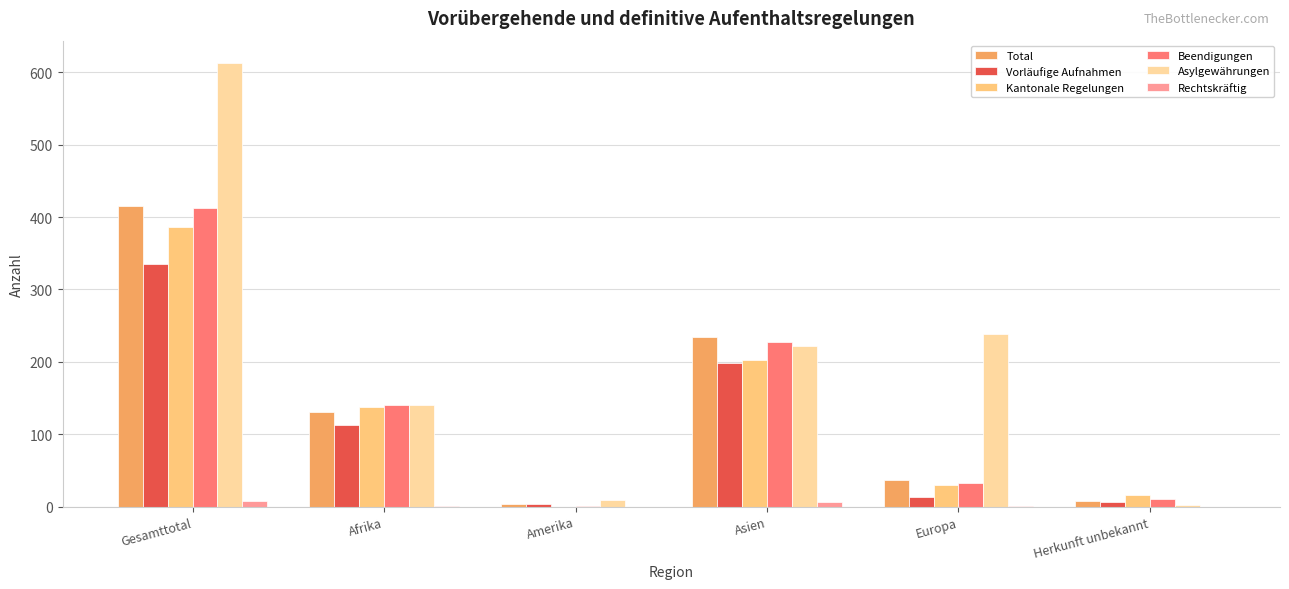

Which series changed the most between Gesamttotal and Europa?

Beendigungen